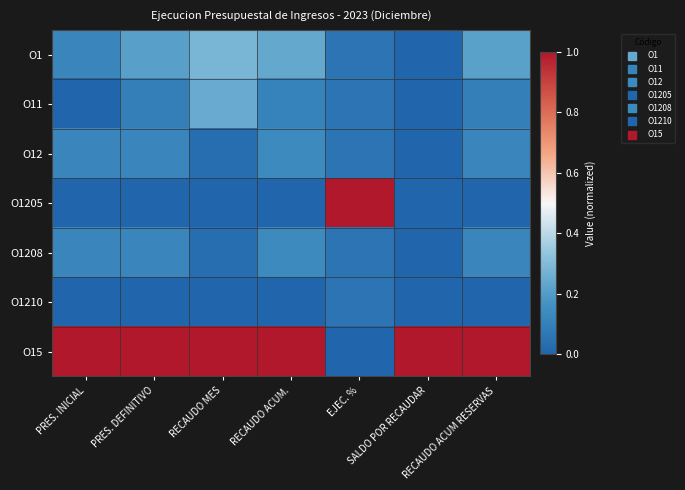

Reading right to left, transcribe all the data shown in this chart.

O1: RECAUDO ACUM RESERVAS=0.2	SALDO POR RECAUDAR=0.0	EJEC. %=0.1	RECAUDO ACUM.=0.2	RECAUDO MES=0.3	PRES. DEFINITIVO=0.2	PRES. INICIAL=0.1
O11: RECAUDO ACUM RESERVAS=0.1	SALDO POR RECAUDAR=0.0	EJEC. %=0.1	RECAUDO ACUM.=0.1	RECAUDO MES=0.2	PRES. DEFINITIVO=0.1	PRES. INICIAL=0.0
O12: RECAUDO ACUM RESERVAS=0.1	SALDO POR RECAUDAR=0.0	EJEC. %=0.1	RECAUDO ACUM.=0.1	RECAUDO MES=0.0	PRES. DEFINITIVO=0.1	PRES. INICIAL=0.1
O1205: RECAUDO ACUM RESERVAS=0.0	SALDO POR RECAUDAR=0.0	EJEC. %=1.0	RECAUDO ACUM.=0.0	RECAUDO MES=0.0	PRES. DEFINITIVO=0.0	PRES. INICIAL=0.0
O1208: RECAUDO ACUM RESERVAS=0.1	SALDO POR RECAUDAR=0.0	EJEC. %=0.1	RECAUDO ACUM.=0.1	RECAUDO MES=0.0	PRES. DEFINITIVO=0.1	PRES. INICIAL=0.1
O1210: RECAUDO ACUM RESERVAS=0.0	SALDO POR RECAUDAR=0.0	EJEC. %=0.1	RECAUDO ACUM.=0.0	RECAUDO MES=0.0	PRES. DEFINITIVO=0.0	PRES. INICIAL=0.0
O15: RECAUDO ACUM RESERVAS=1.0	SALDO POR RECAUDAR=1.0	EJEC. %=0.0	RECAUDO ACUM.=1.0	RECAUDO MES=1.0	PRES. DEFINITIVO=1.0	PRES. INICIAL=1.0